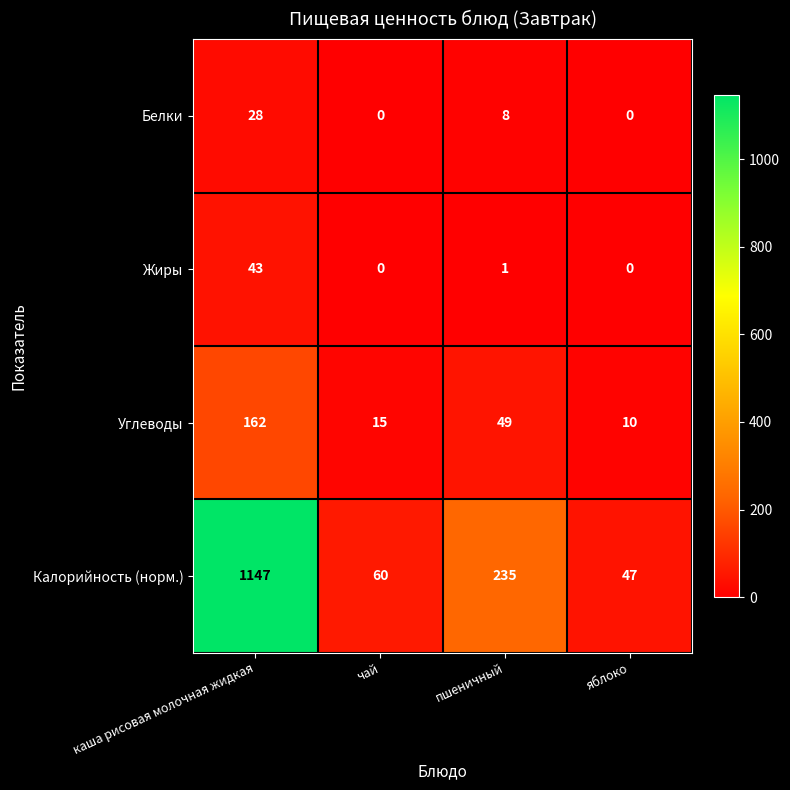

What is the difference between the maximum and minimum values in the Углеводы series?

152